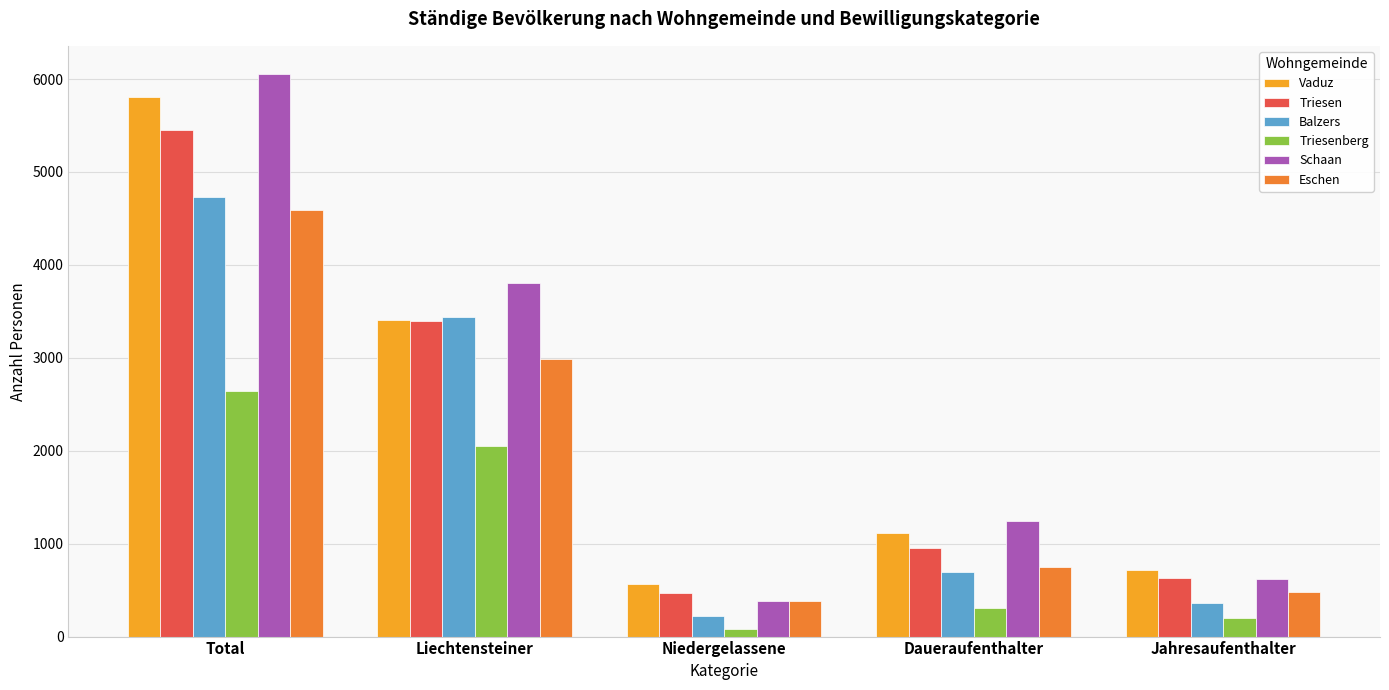

What is the total value across all series at Jahresaufenthalter?

2993